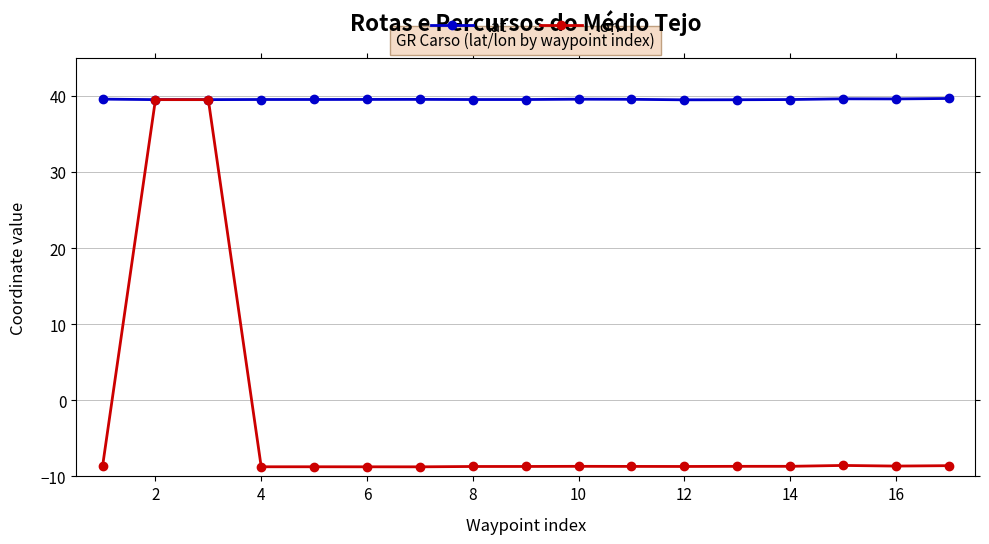

Which series has the largest total across all categories?

lat